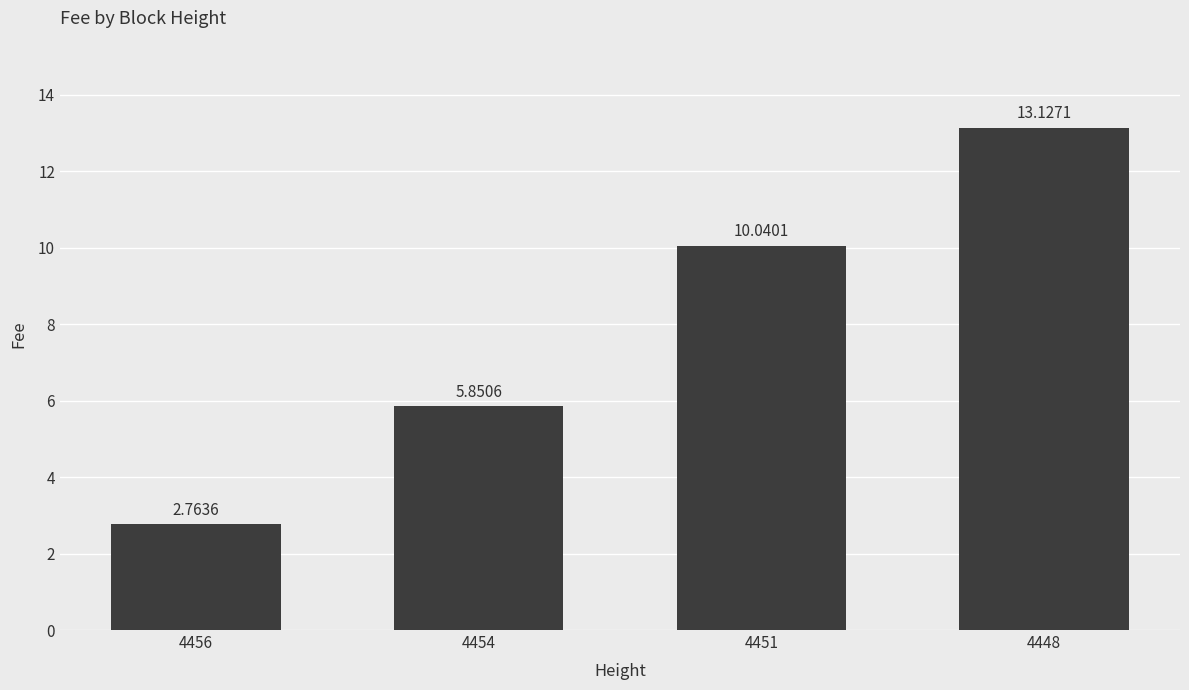

Rank the categories by value from highest to lowest.

4448, 4451, 4454, 4456